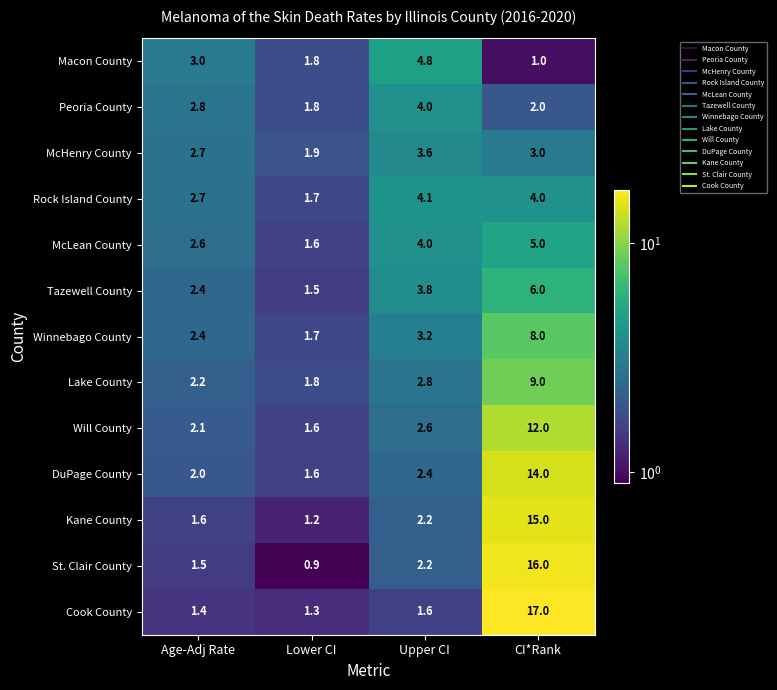

What is the total value across all series at Upper CI?

41.3